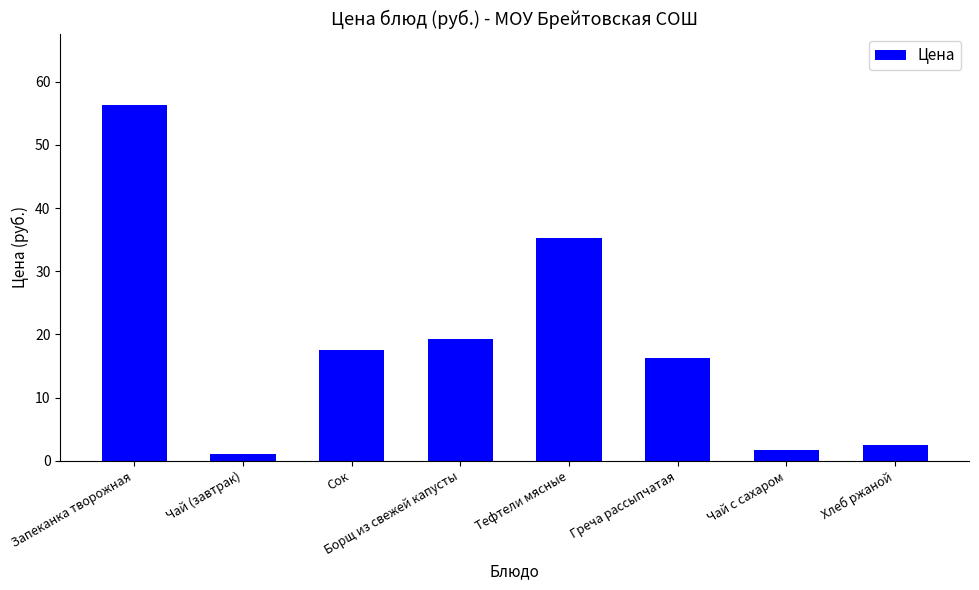

What is the label of the 4th bar from the right?

Тефтели мясные